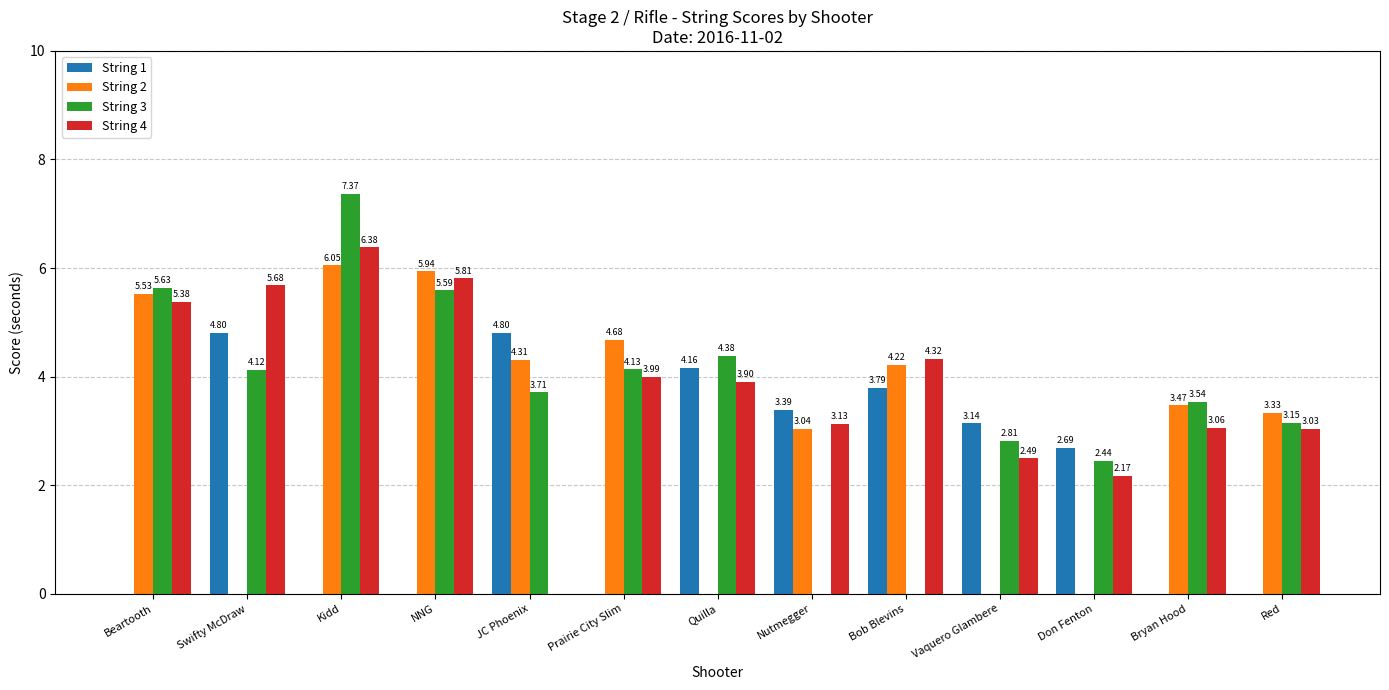

What is the sum of the String 4 values at Don Fenton and Kidd?

8.6